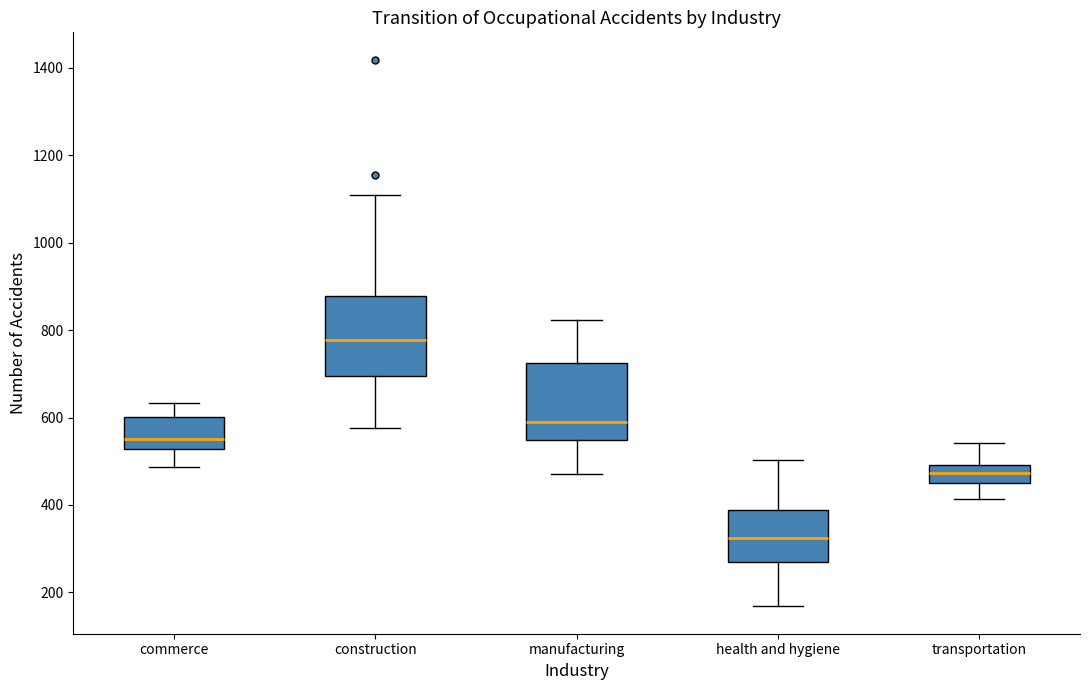

Reading left to right, transcribe this box plot: for each box, give where its median line is, the range the box spans, and where its two whiskers end, as read against the y-axis. The values are not printed on the chart, so give them approximately, as read against the axis.

commerce: median 560, box 520 to 600, whiskers 480 to 640
construction: median 780, box 700 to 880, whiskers 580 to 1120
manufacturing: median 600, box 540 to 720, whiskers 480 to 820
health and hygiene: median 320, box 260 to 380, whiskers 160 to 500
transportation: median 480, box 440 to 500, whiskers 420 to 540